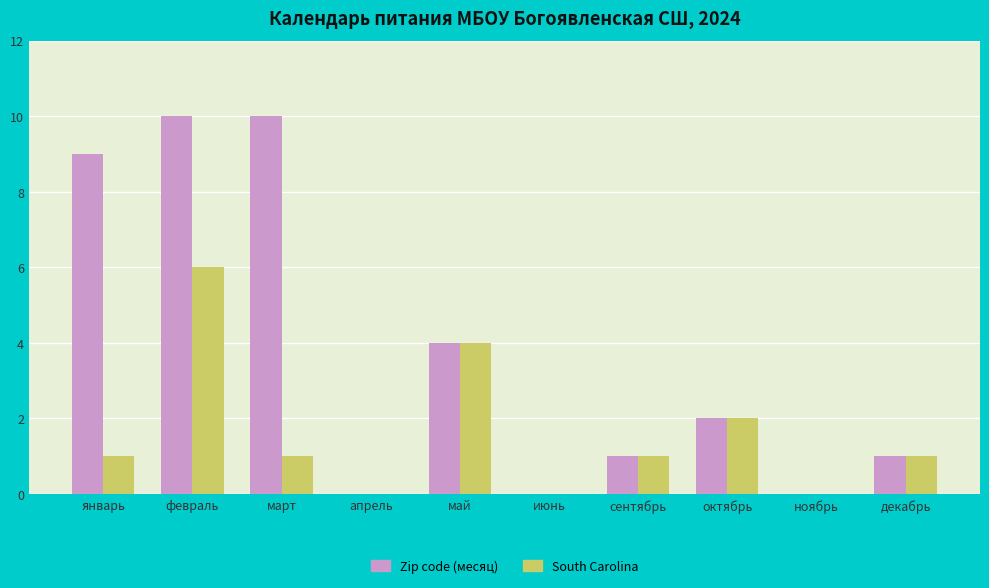

How many distinct data groups are displayed?

2